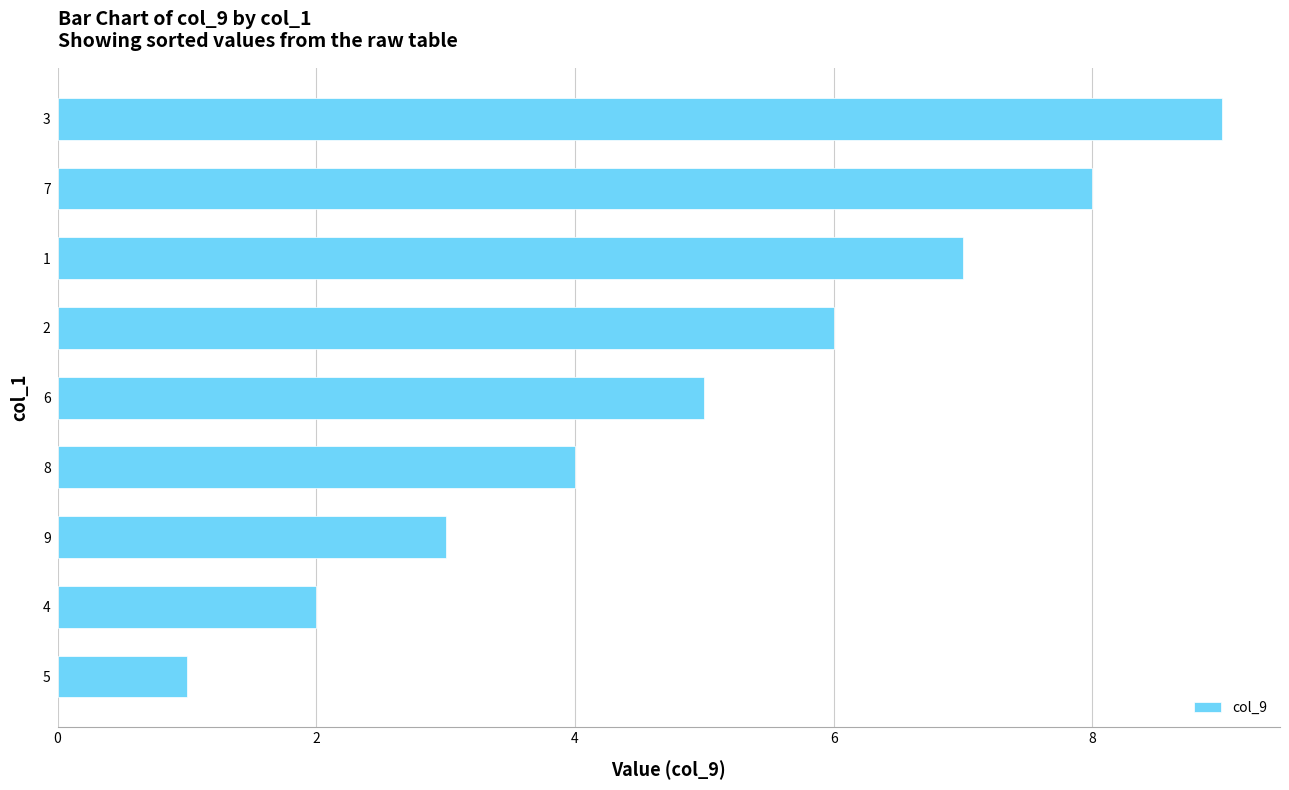

How many values are between 3 and 7?

5